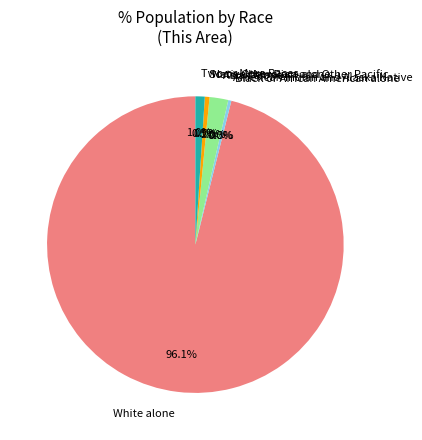

To the nearest percent, what portion does Some Other Race alone represent?

1%